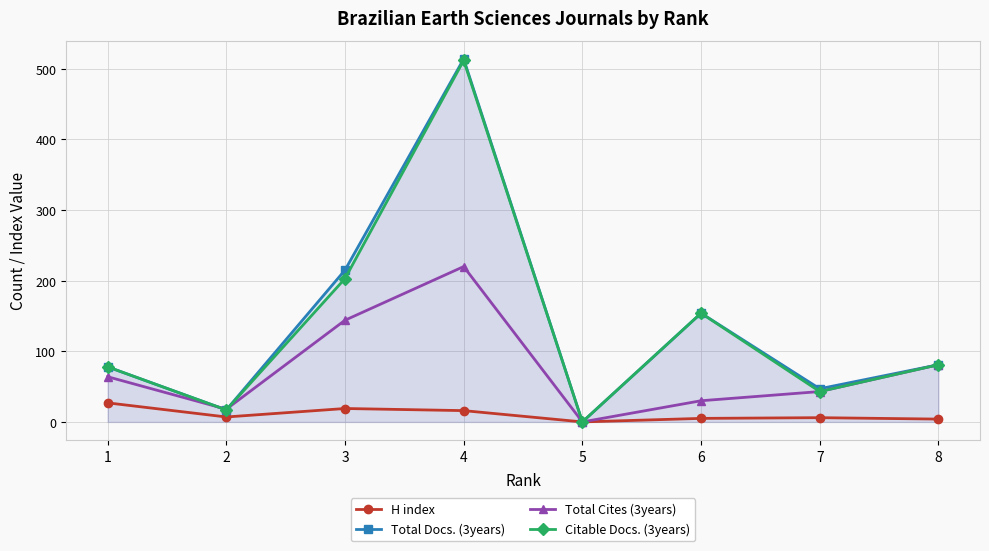

What is the sum of all Total Docs. (3years) values?

1106